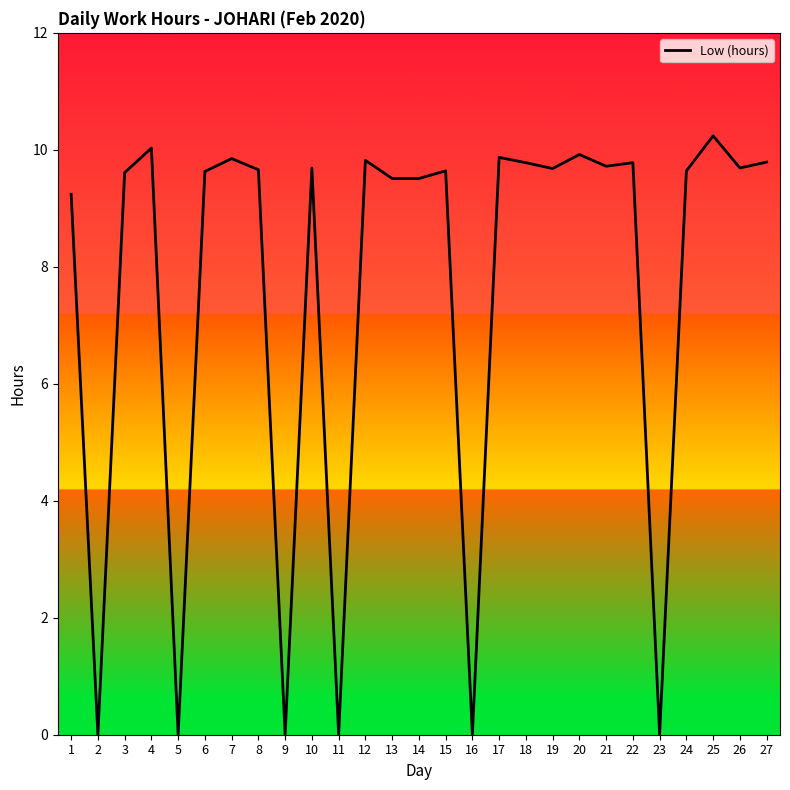

What is the change in value from 21 to 25?

+0.5